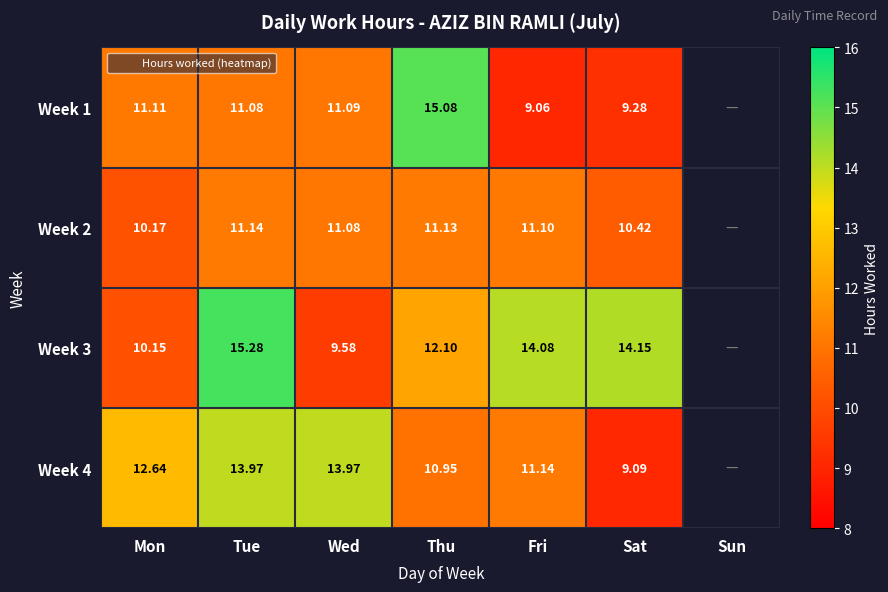

Is the value of Week 4 at Mon greater than the value of Week 2 at Sat?

Yes